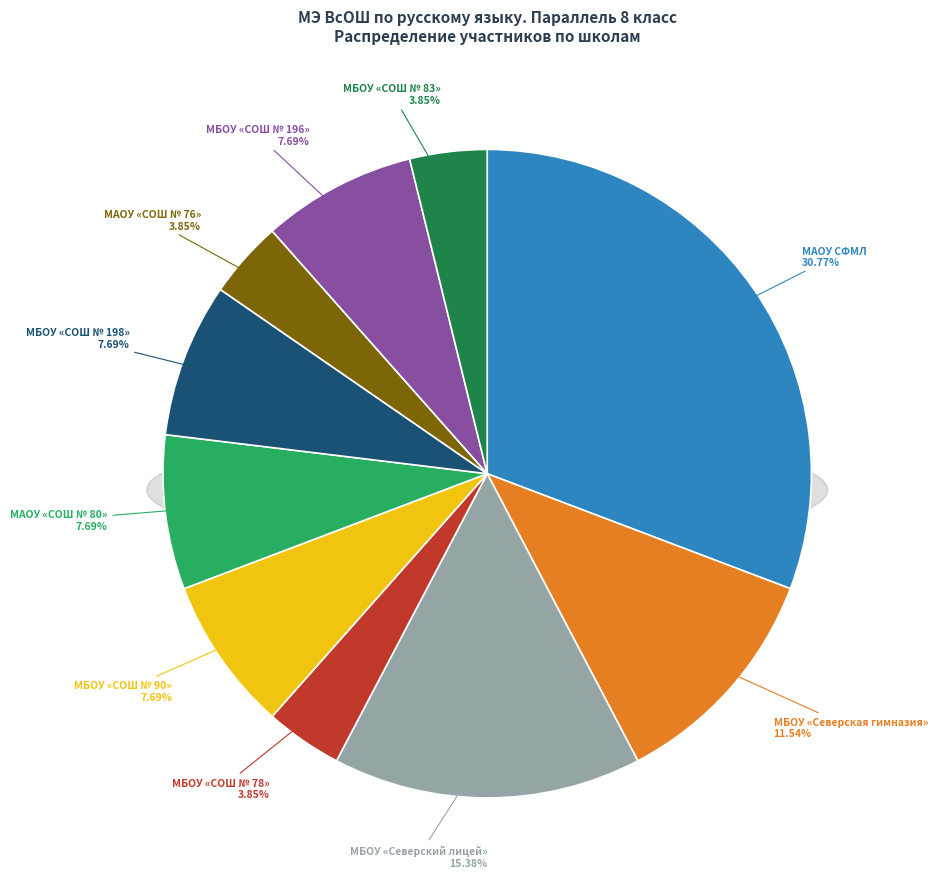

To the nearest percent, what is the difference between the largest and smallest slice percentages?

27%